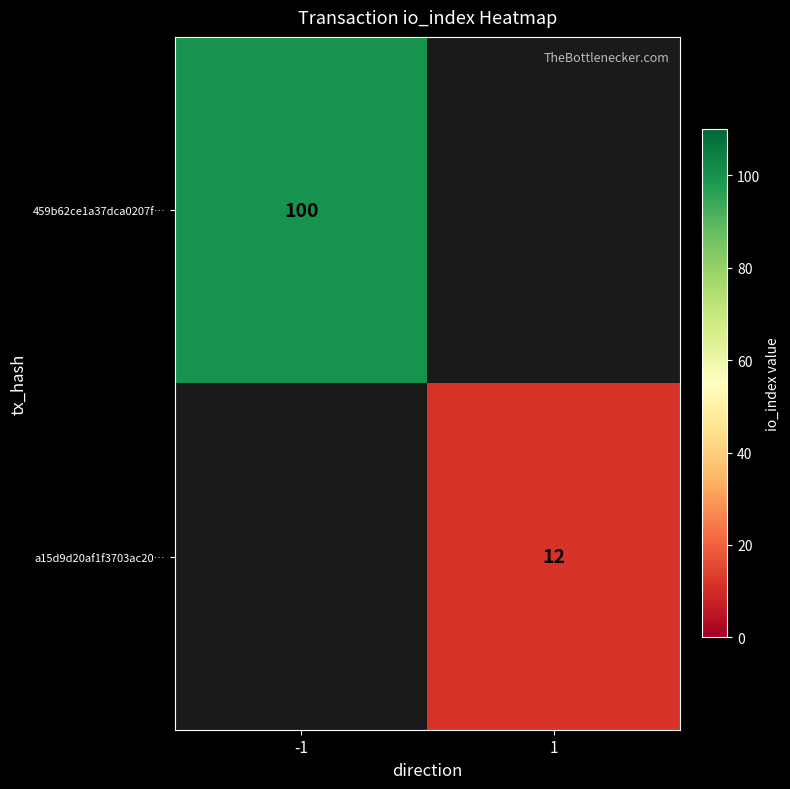

Is it true that 459b62ce1a37dca0207f… equals 163 at -1?

False